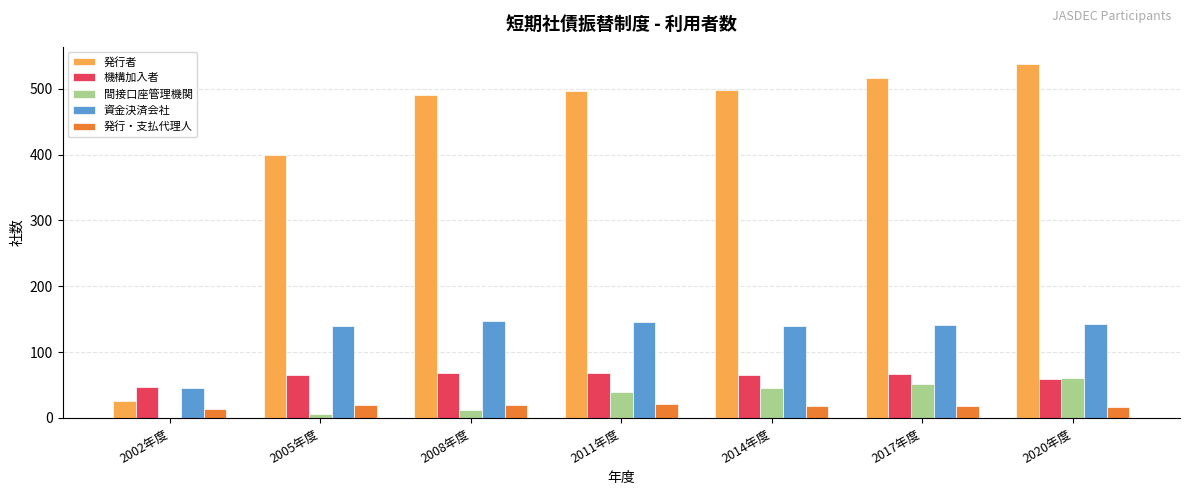

Where is 間接口座管理機関 nearest to the value 30?

2011年度